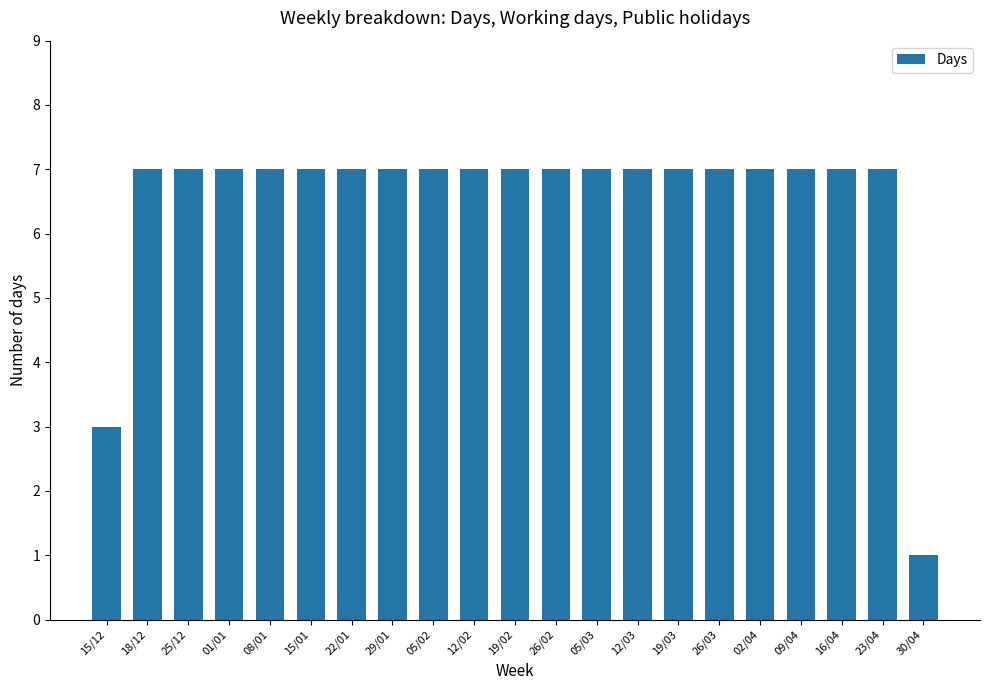

What is the label of the 10th bar from the right?

26/02